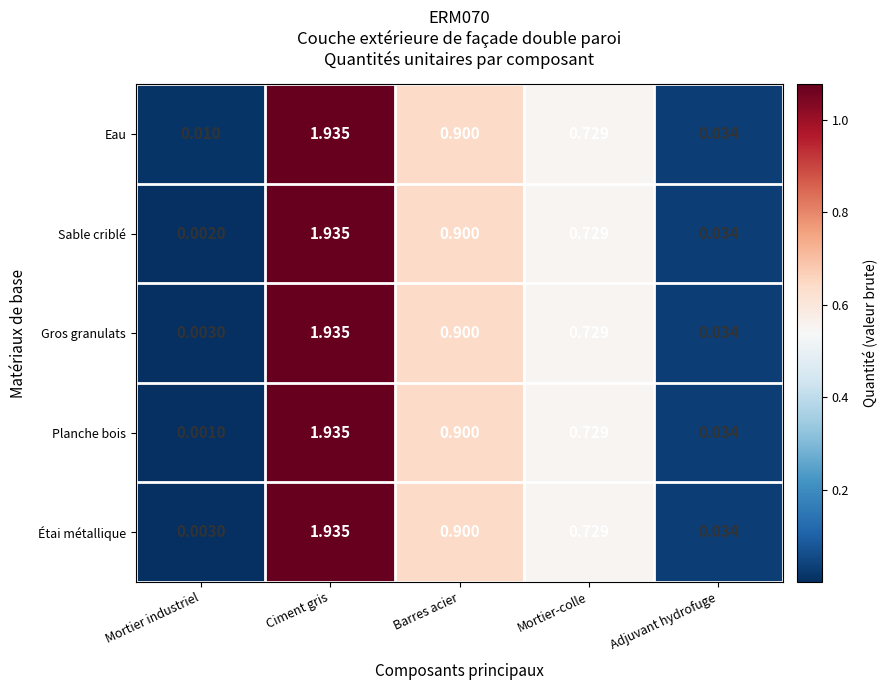

At which category is the sum across all series the highest?

Ciment gris